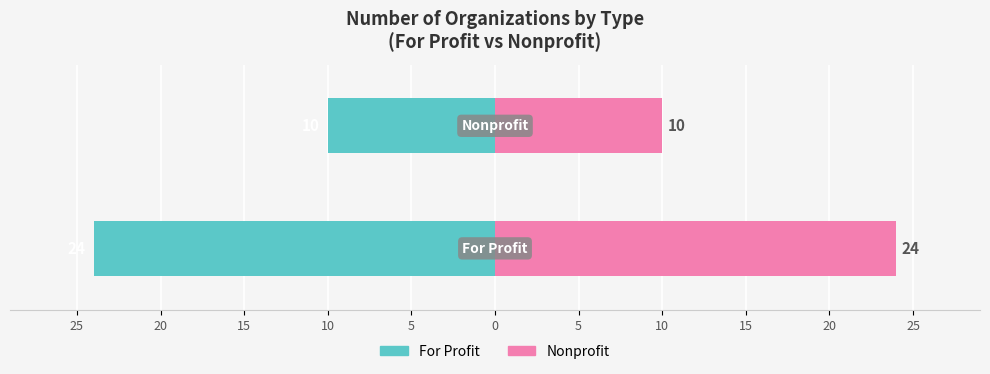

Between 10 and 5, which is larger?

10